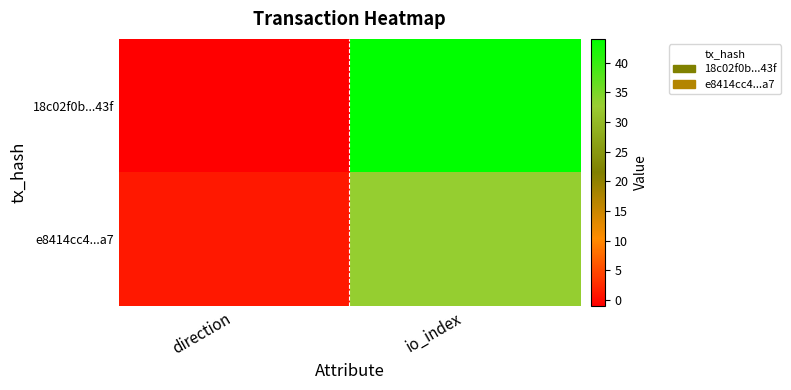

Which has a higher value, io_index or direction?

io_index